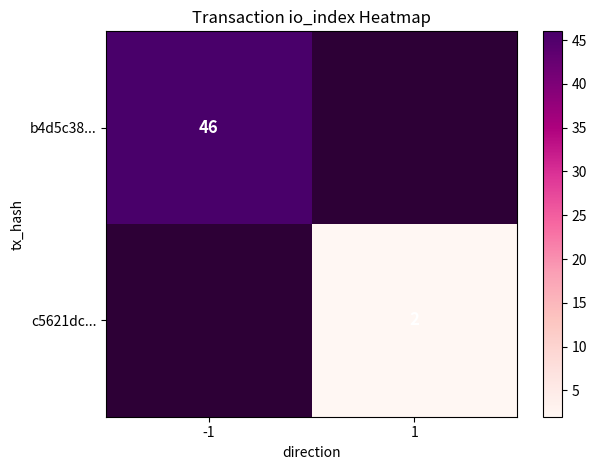

Is it true that b4d5c38... equals 64 at -1?

False